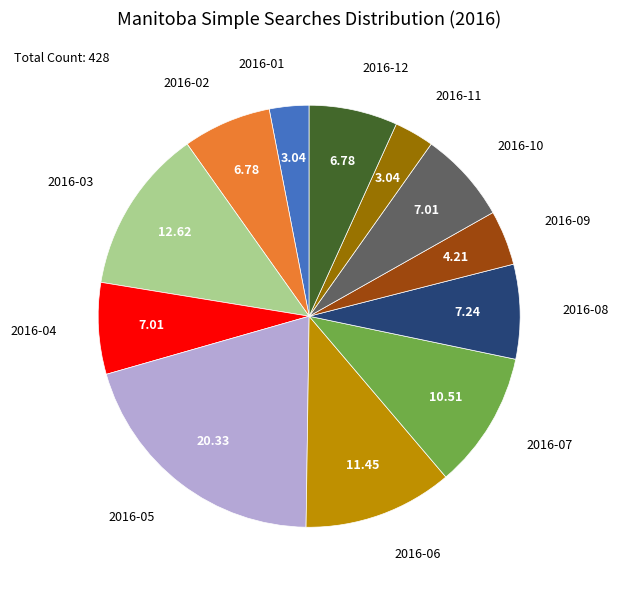

Count the number of slices in the pie.

12